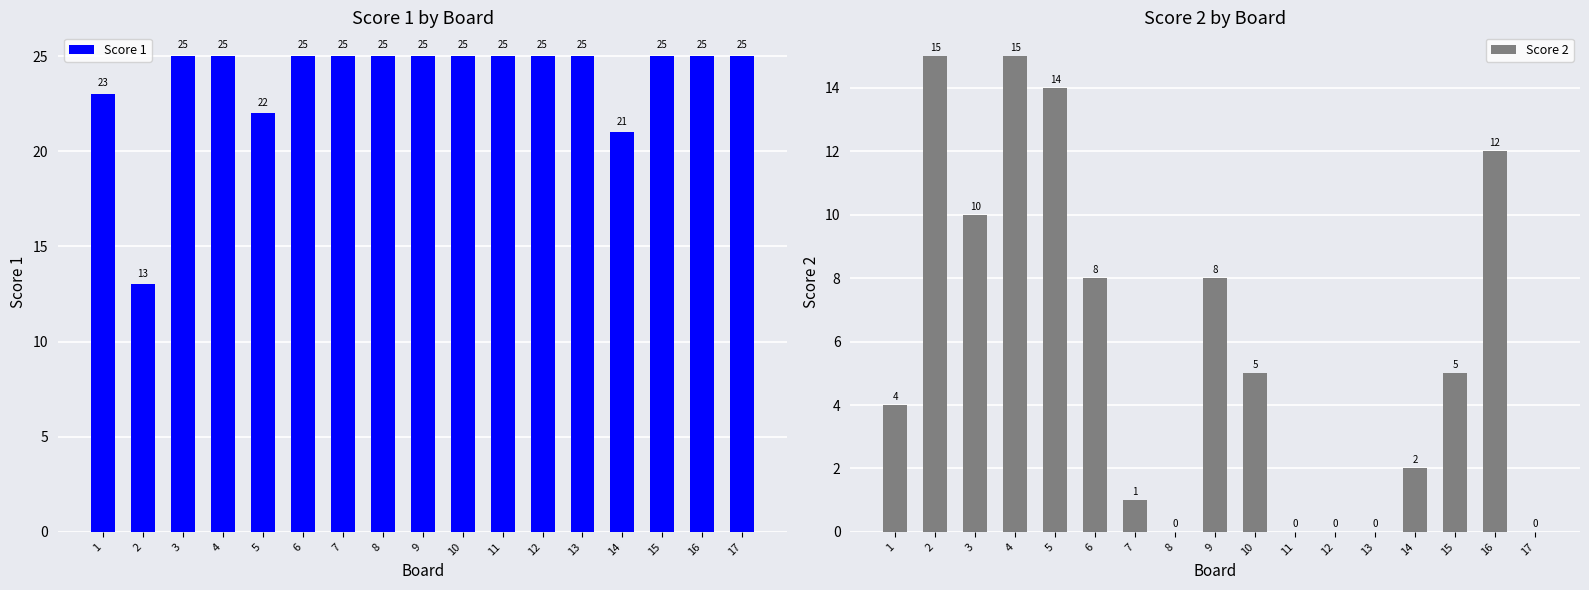

Rank the series at 3 from lowest to highest value.

Score 2, Score 1